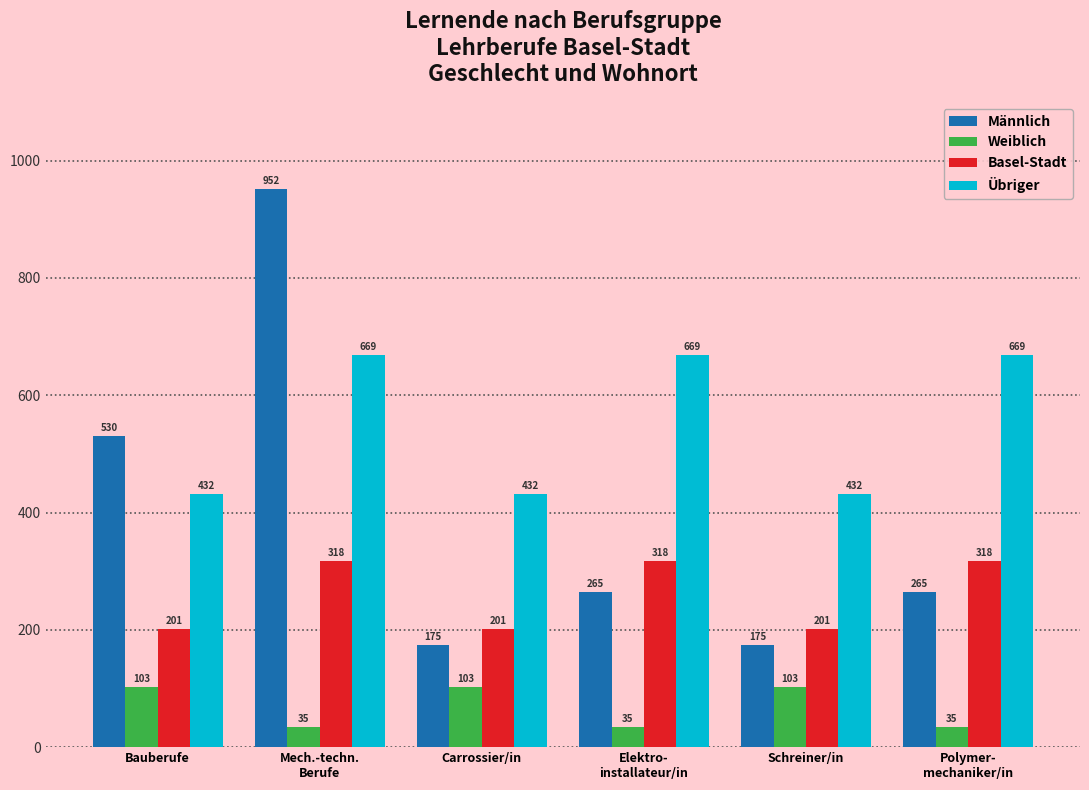

Read the Männlich value at Bauberufe.

530